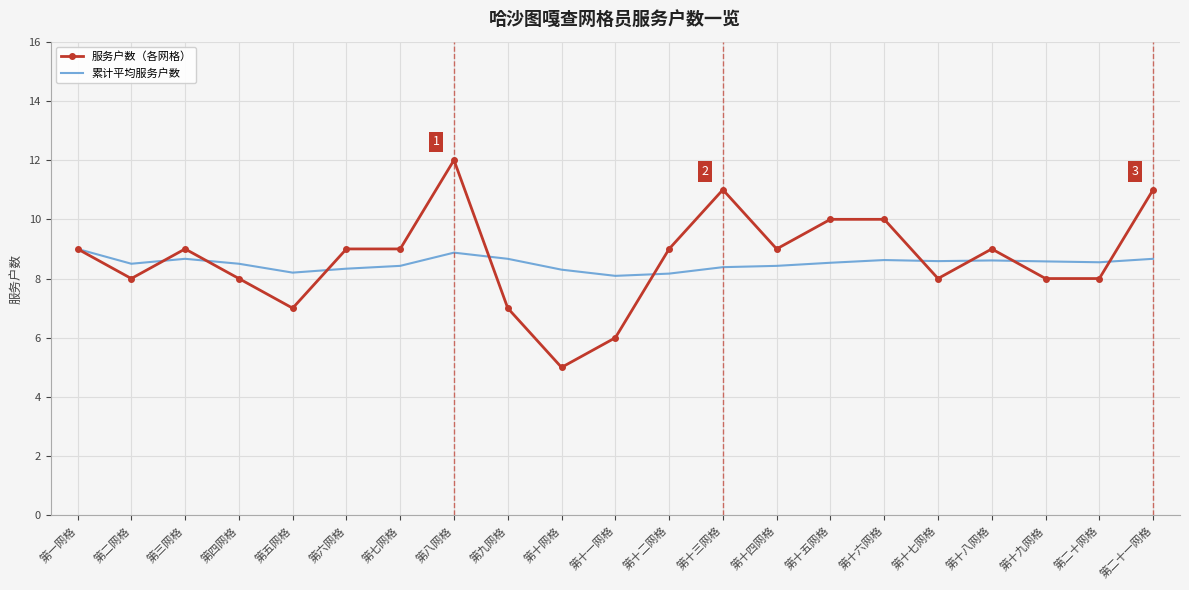

True or false: 累计平均服务户数 has more than 1 points higher than both neighbors.

True